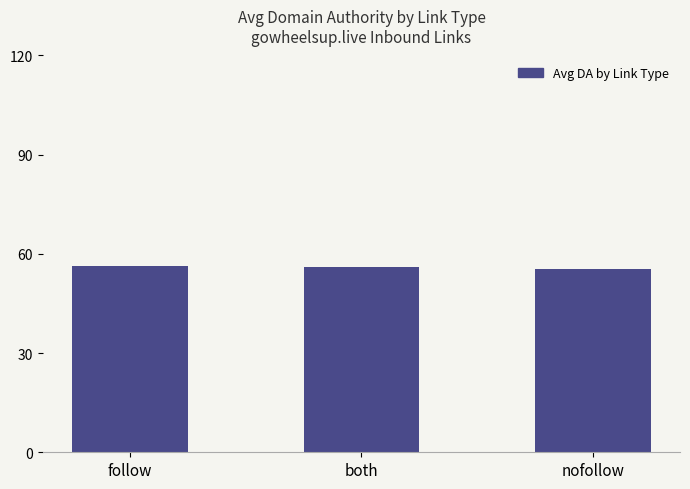

What is the ratio of the value at follow to the value at nofollow?

1.0